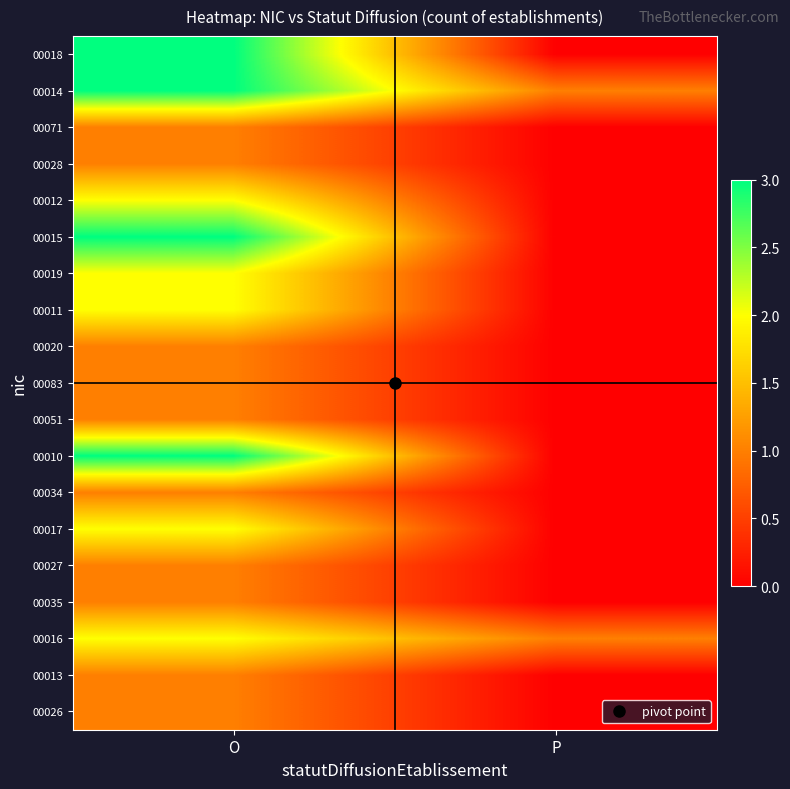

How many series are shown in this chart?

19